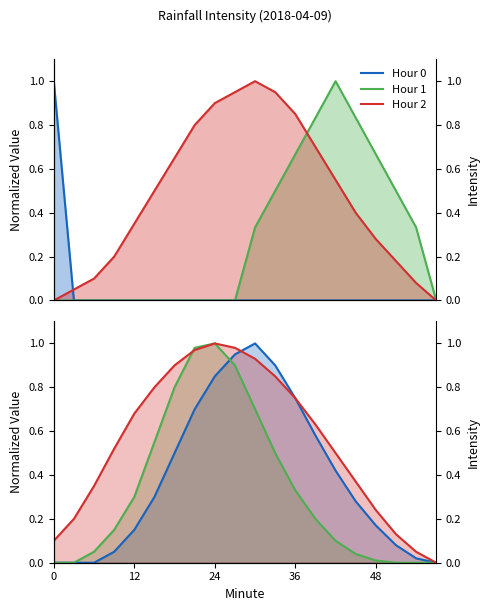

Reading left to right, what are all the values shown in this chart?

Hour 0: 0.0	0.0	0.0	0.1	0.1	0.3	0.5	0.7	0.8	0.9	1.0	0.9	0.8	0.6	0.4	0.3	0.2	0.1	0.0	0.0
Hour 1: 0.0	0.0	0.1	0.1	0.3	0.6	0.8	1.0	1.0	0.9	0.7	0.5	0.3	0.2	0.1	0.0	0.0	0.0	0.0	0.0
Hour 2: 0.1	0.2	0.3	0.5	0.7	0.8	0.9	1.0	1.0	1.0	0.9	0.8	0.8	0.6	0.5	0.4	0.2	0.1	0.1	0.0